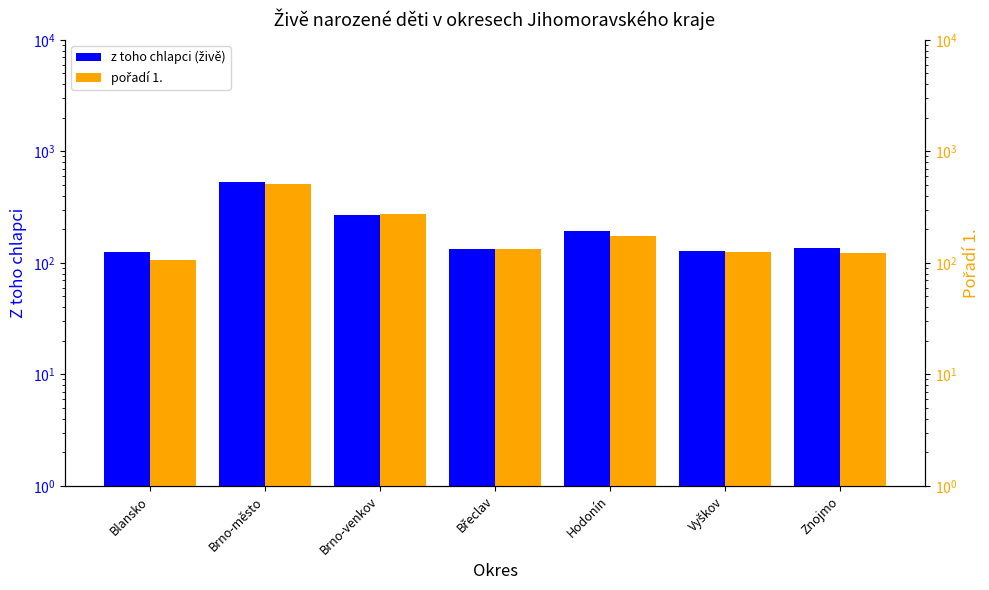

Which series has the largest total across all categories?

z toho chlapci (živě)